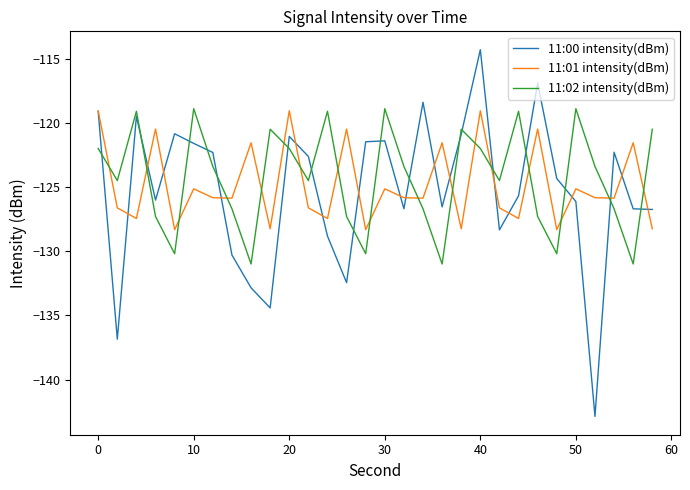

Which series has the largest range (max minus min)?

11:00 intensity(dBm)